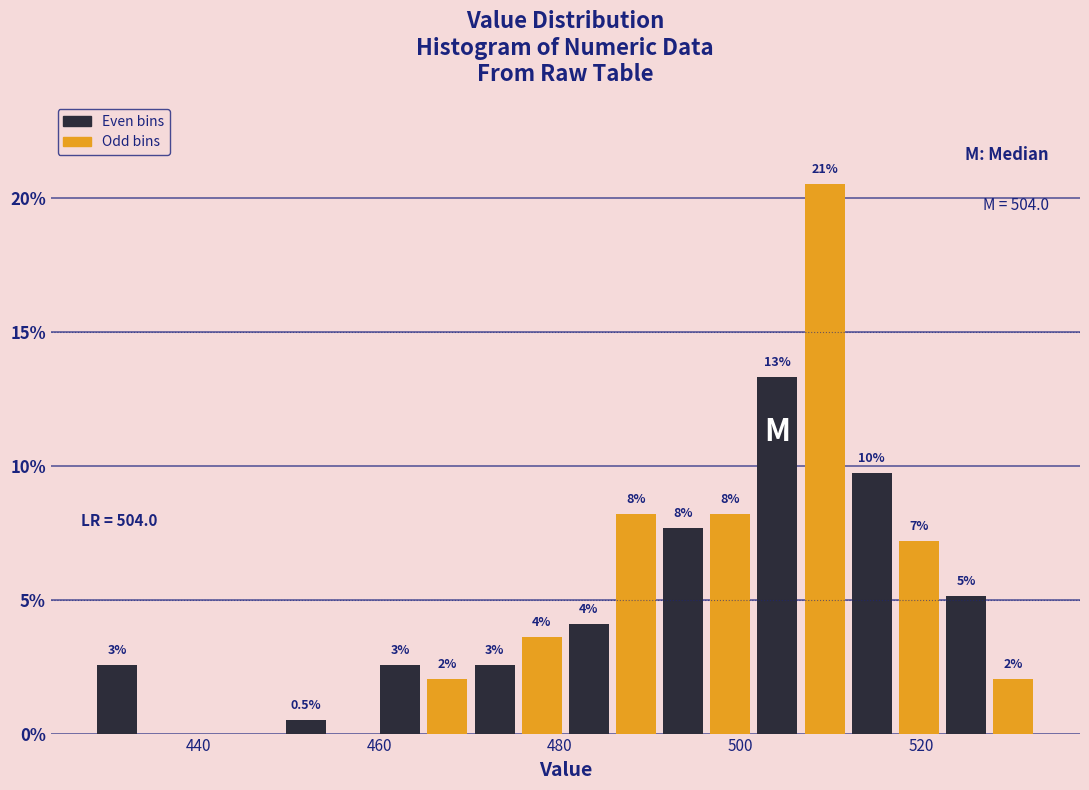

Read against the x-axis, roughly where is the centre of the tallest bar?

510